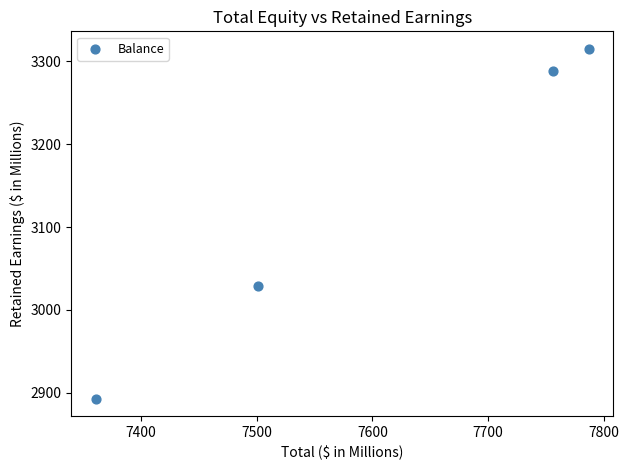

What Y value in the scatter plot is closest to 3104?

3029